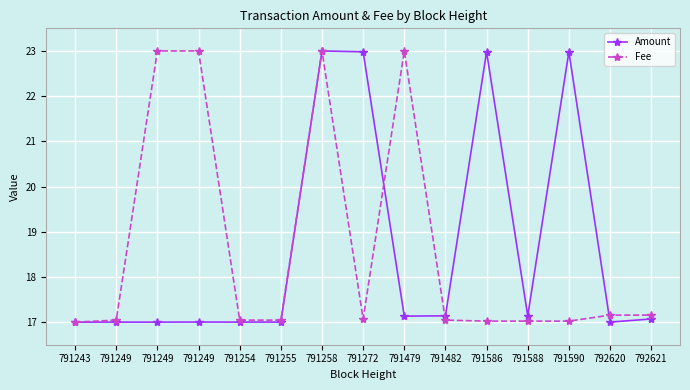

What is the difference between the highest and lowest values at 791272?

5.9